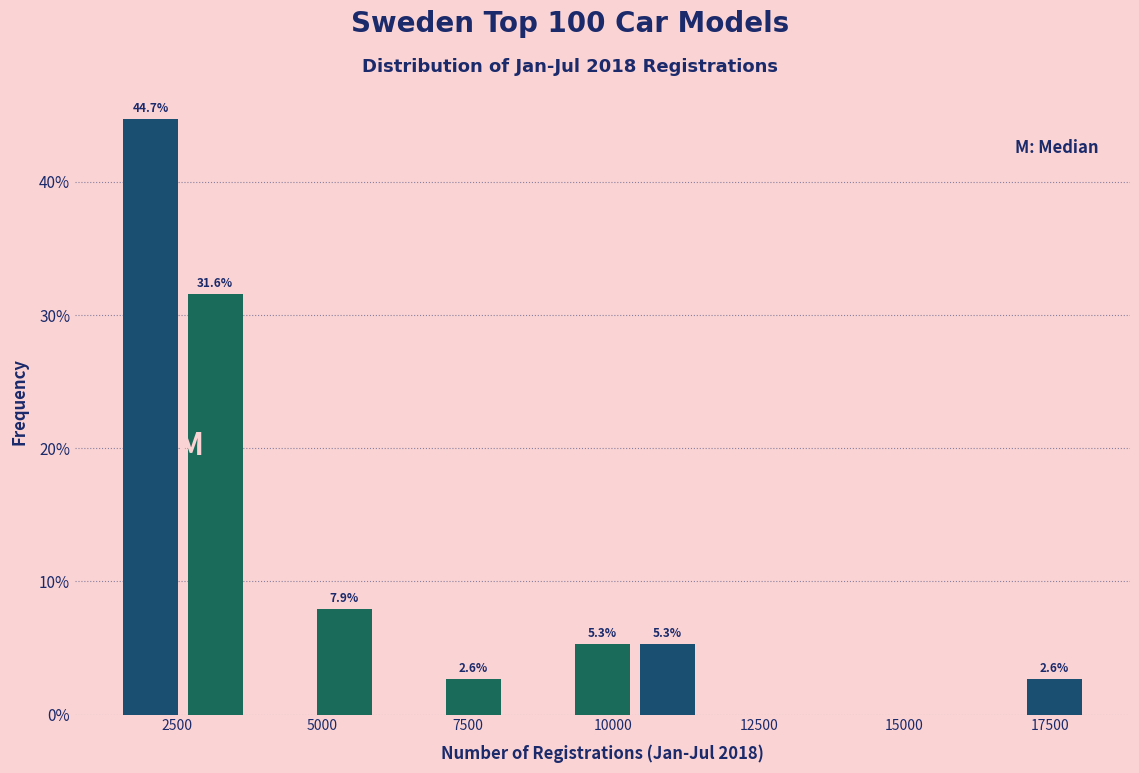

Around what value on the x-axis is the tallest bar? Give the approximate position of its centre, as read against the axis.

2000